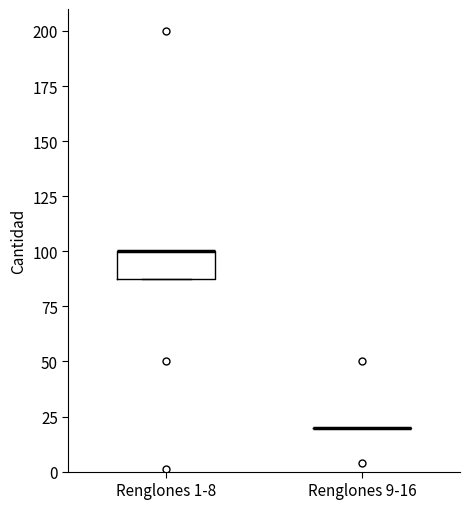

Reading left to right, transcribe this box plot: for each box, give where its median line is, the range the box spans, and where its two whiskers end, as read against the y-axis. The values are not printed on the chart, so give them approximately, as read against the axis.

Renglones 1-8: median 100 (drawn on the box's upper edge), box 90 to 100, whiskers 90 to 100
Renglones 9-16: box collapsed to a line at 20, whiskers 20 to 20